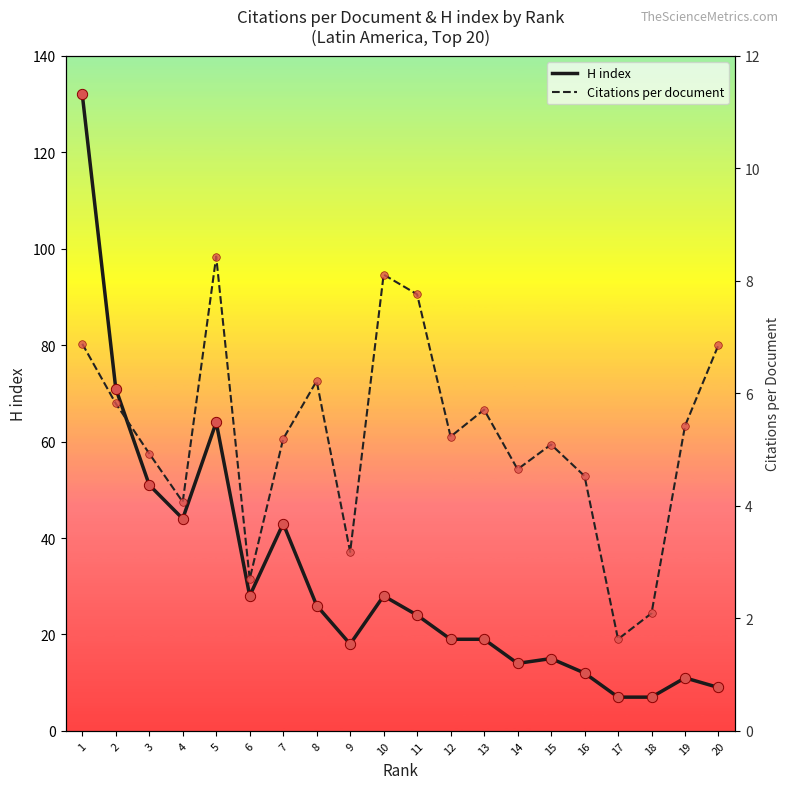

Which series has the largest total across all categories?

H index